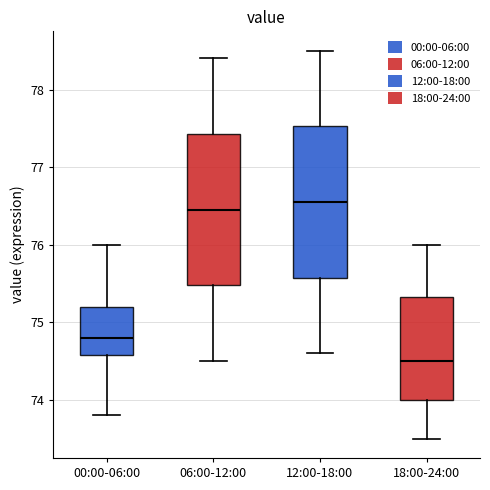

Reading left to right, transcribe this box plot: for each box, give where its median line is, the range the box spans, and where its two whiskers end, as read against the y-axis. The values are not printed on the chart, so give them approximately, as read against the axis.

00:00-06:00: median 74.8, box 74.6 to 75.2, whiskers 73.8 to 76.0
06:00-12:00: median 76.5, box 75.5 to 77.4, whiskers 74.5 to 78.4
12:00-18:00: median 76.6, box 75.6 to 77.5, whiskers 74.6 to 78.5
18:00-24:00: median 74.5, box 74.0 to 75.3, whiskers 73.5 to 76.0